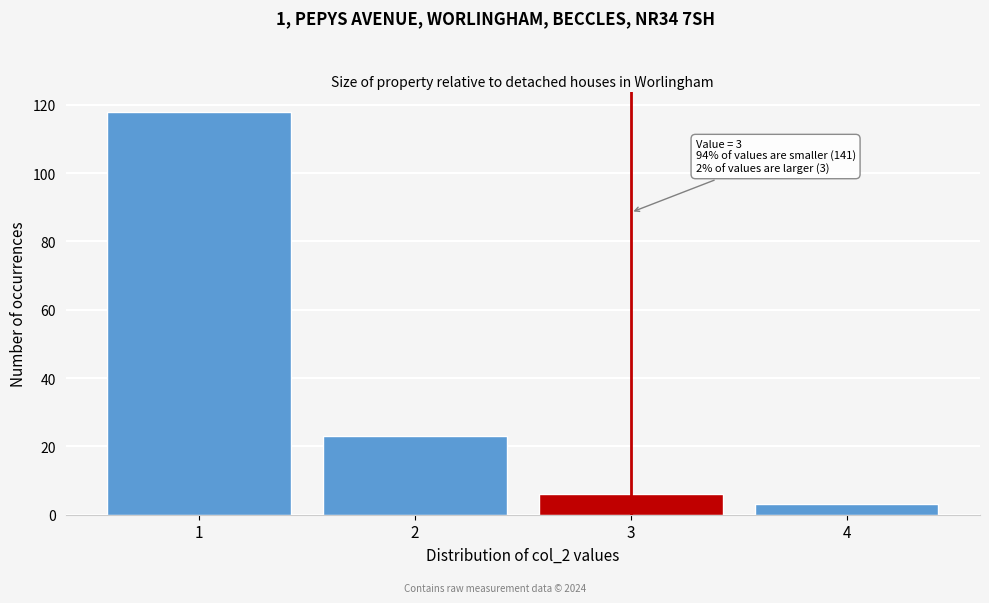

Reading right to left, extract all data points from this chart.

3	6	23	118